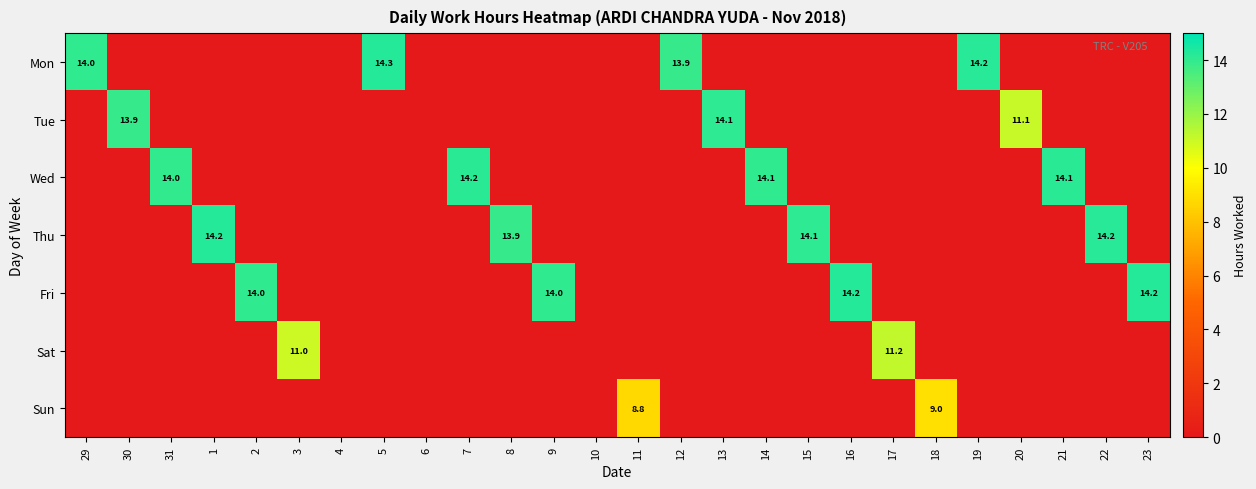

At which category is the sum across all series the highest?

5